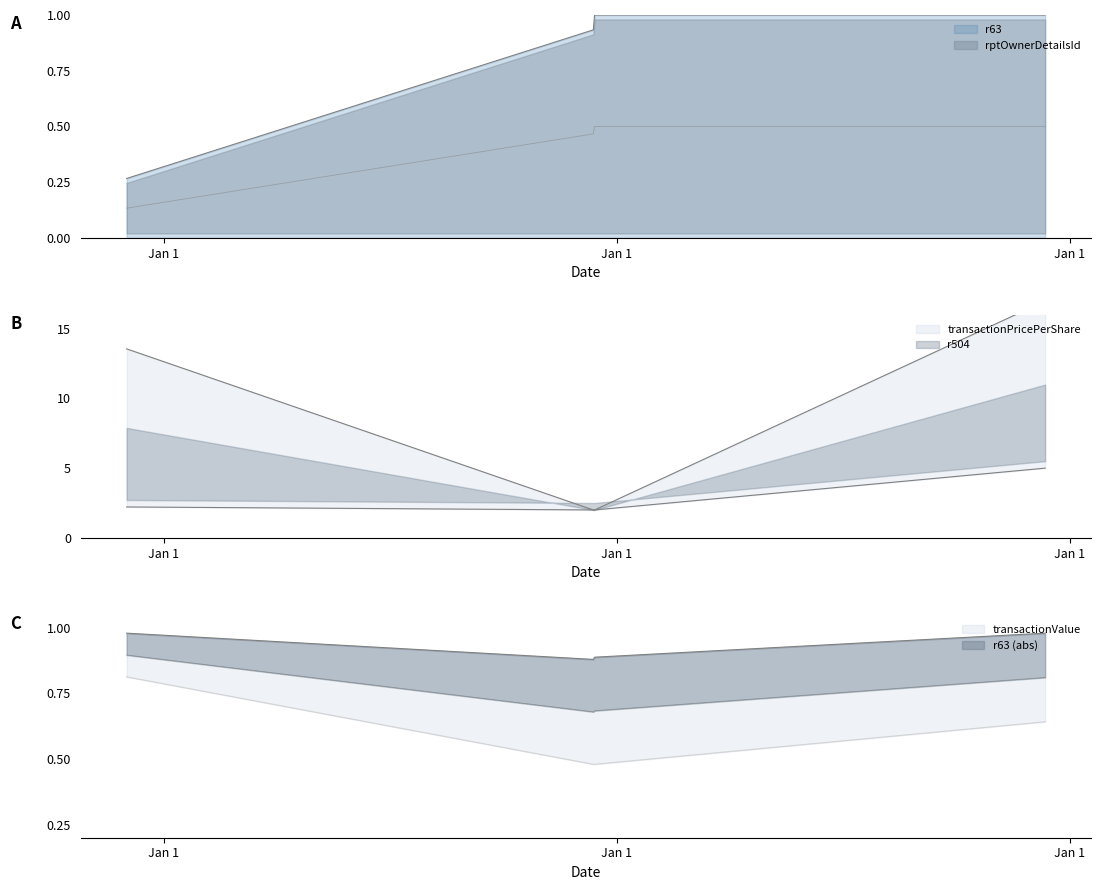

What is the approximate value of transactionPricePerShare at 2006-12-14?

2.0